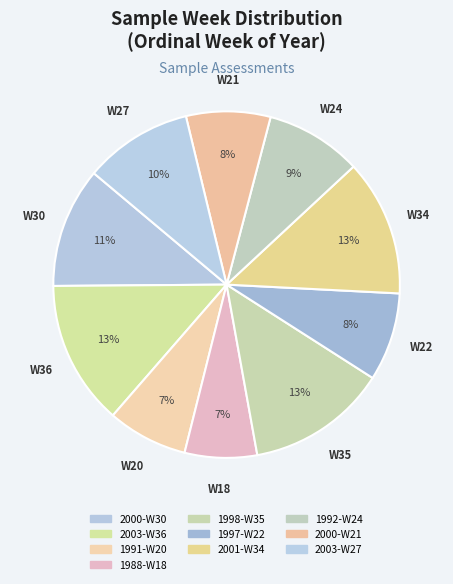

Combined, do 2000-W30 and 1997-W22 account for over 50%?

No